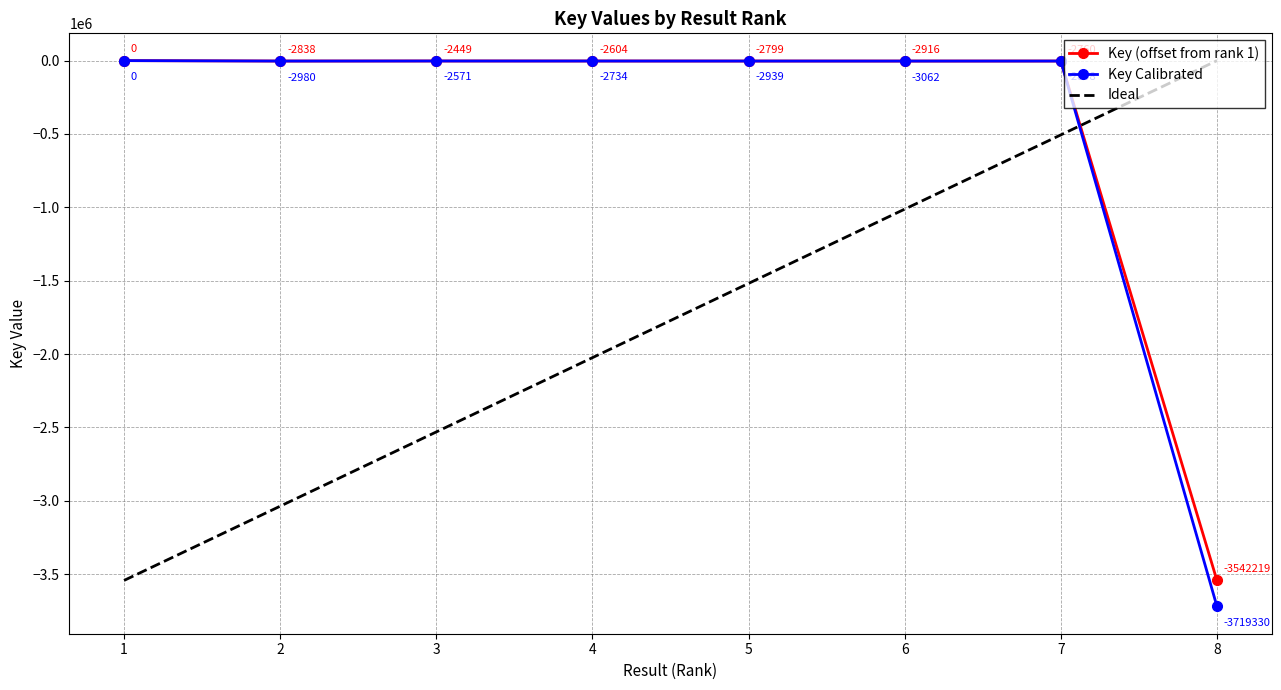

Which series has the largest range (max minus min)?

Key Calibrated